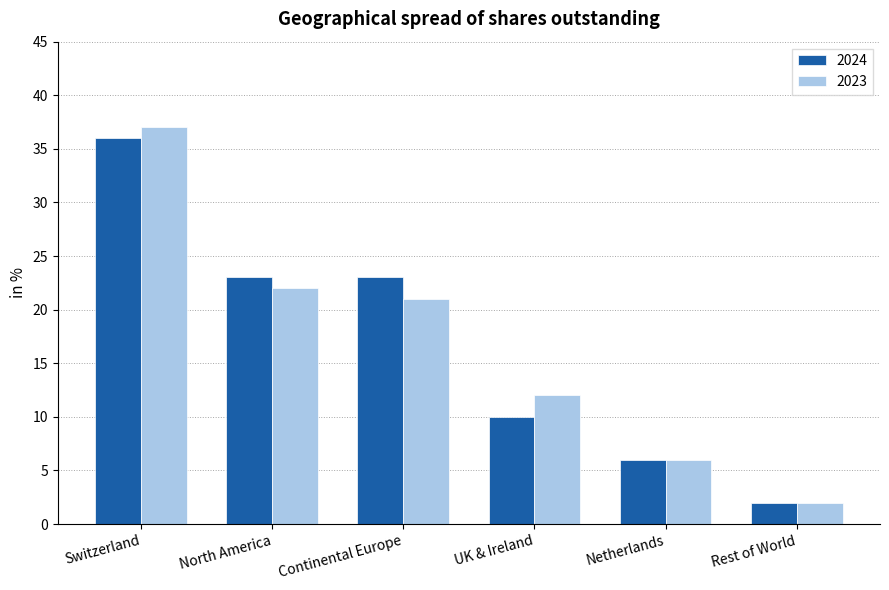

What is the approximate value of 2023 at Continental Europe, to the nearest 10?

20